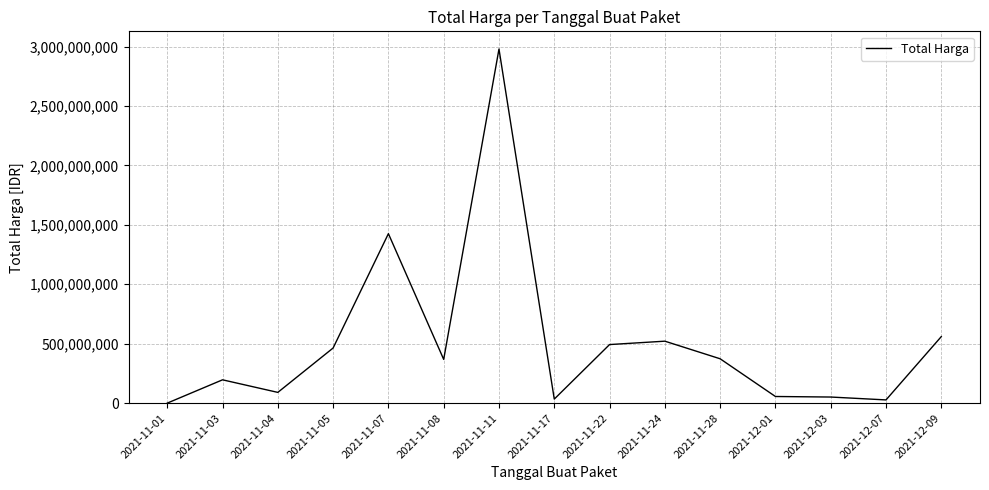

Between 2021-12-09 and 2021-12-07, which is larger?

2021-12-09